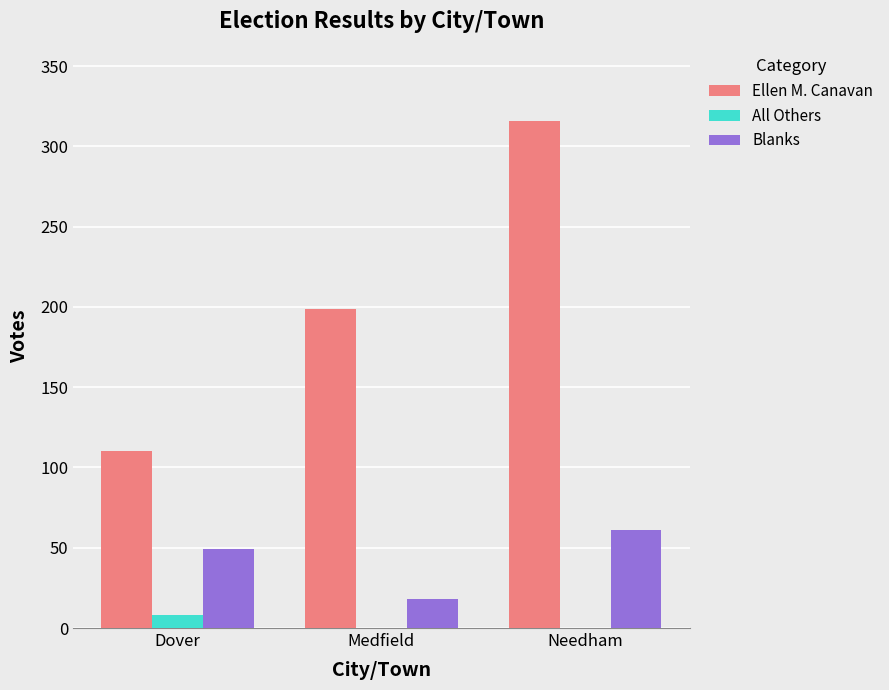

Which series changed the most between Medfield and Needham?

Ellen M. Canavan